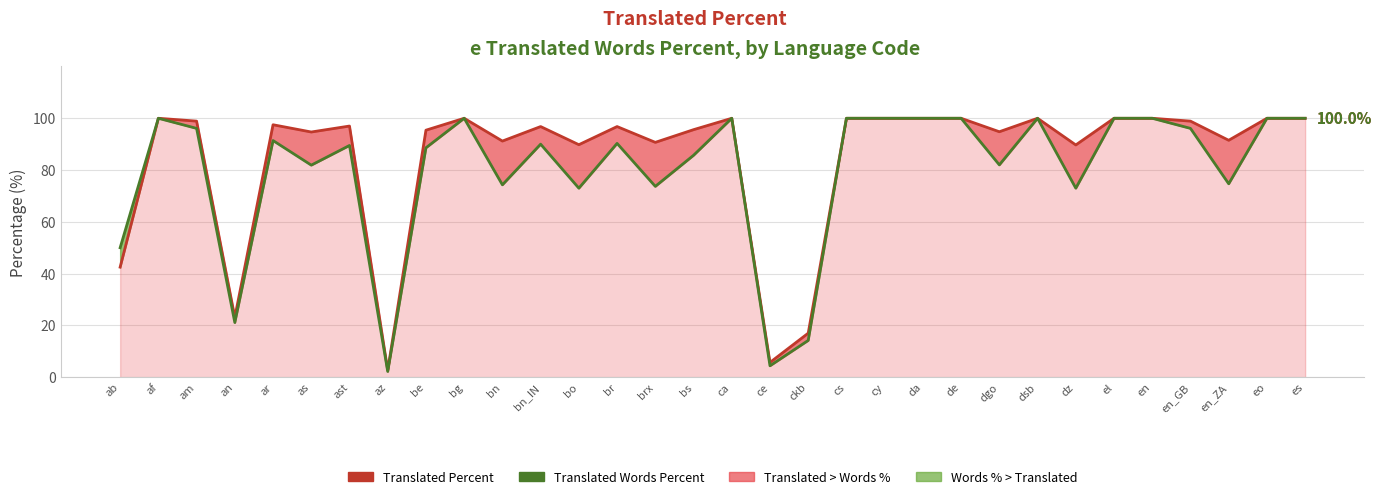

At which category does the chart reach its peak across all series?

af